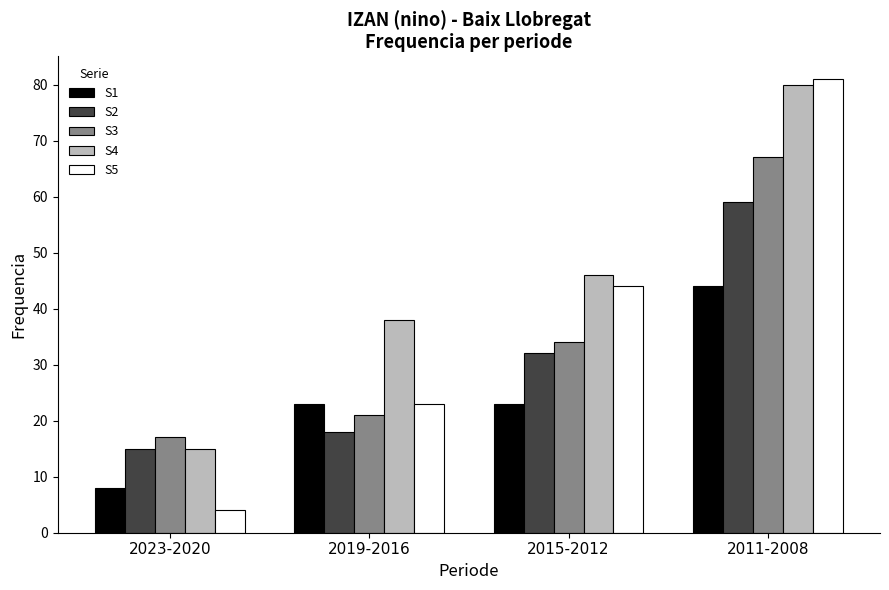

What is the spread (max minus min) of values at 2015-2012?

23